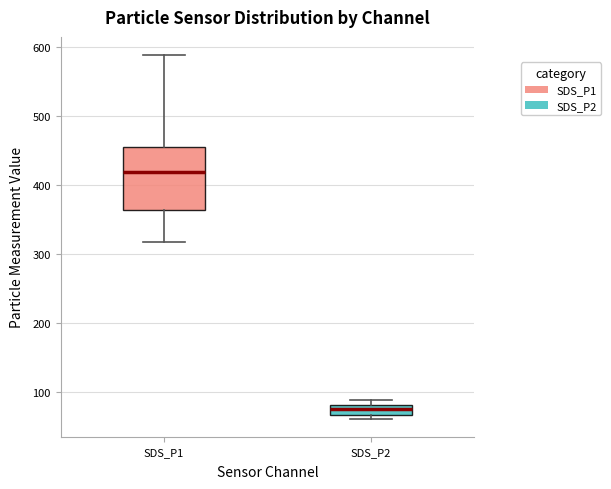

Where is the upper edge of the box for SDS_P2 on the y-axis? The values are not printed on the chart, so give them approximately, as read against the axis.

80